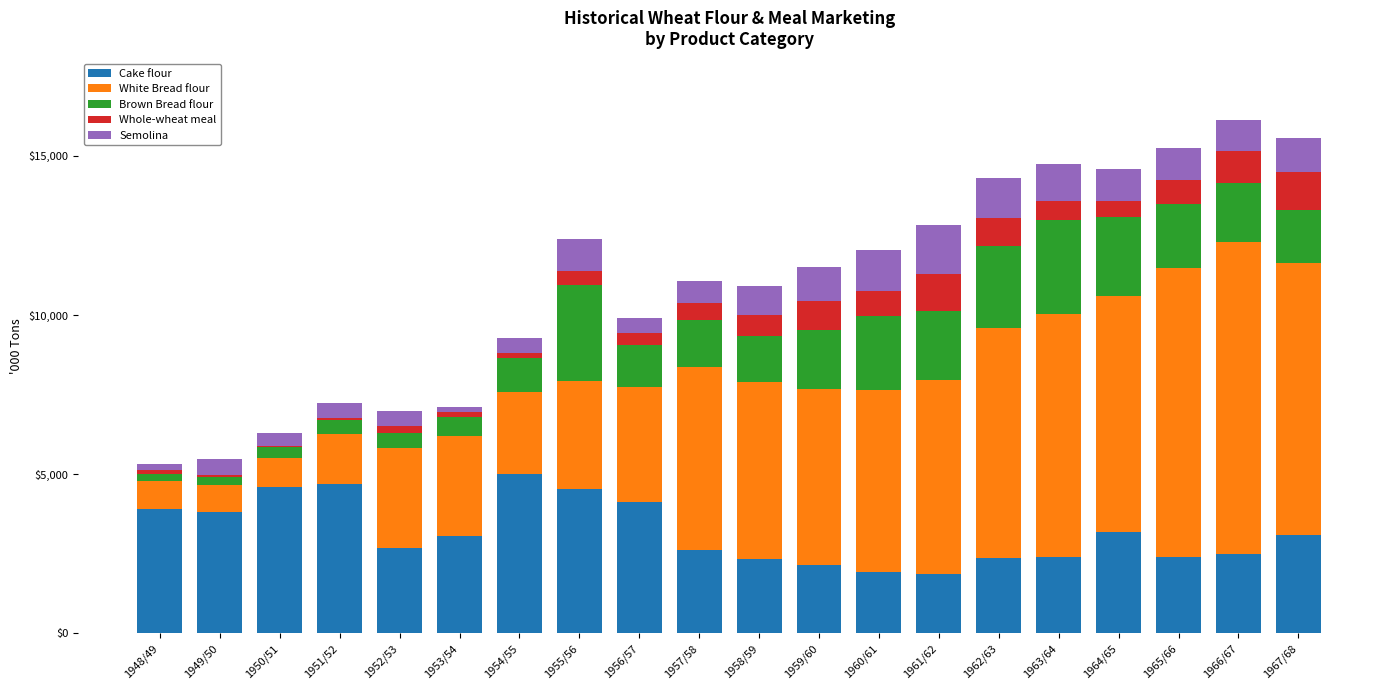

How many distinct data groups are displayed?

5